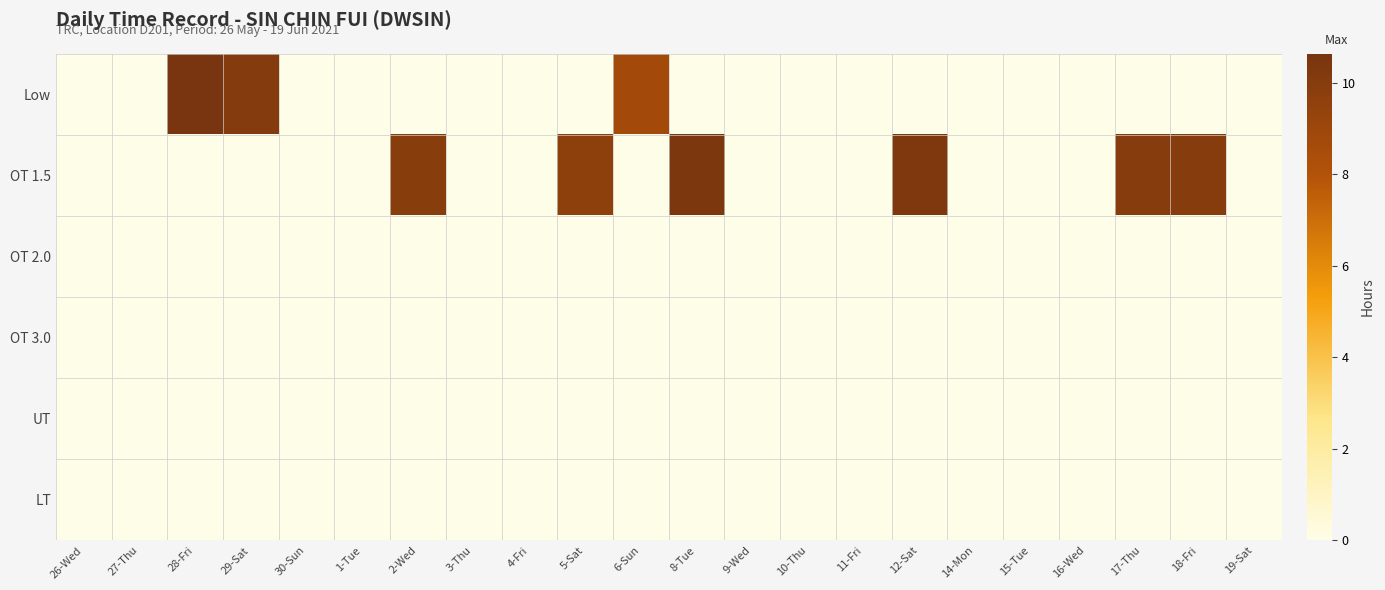

How many distinct data groups are displayed?

6